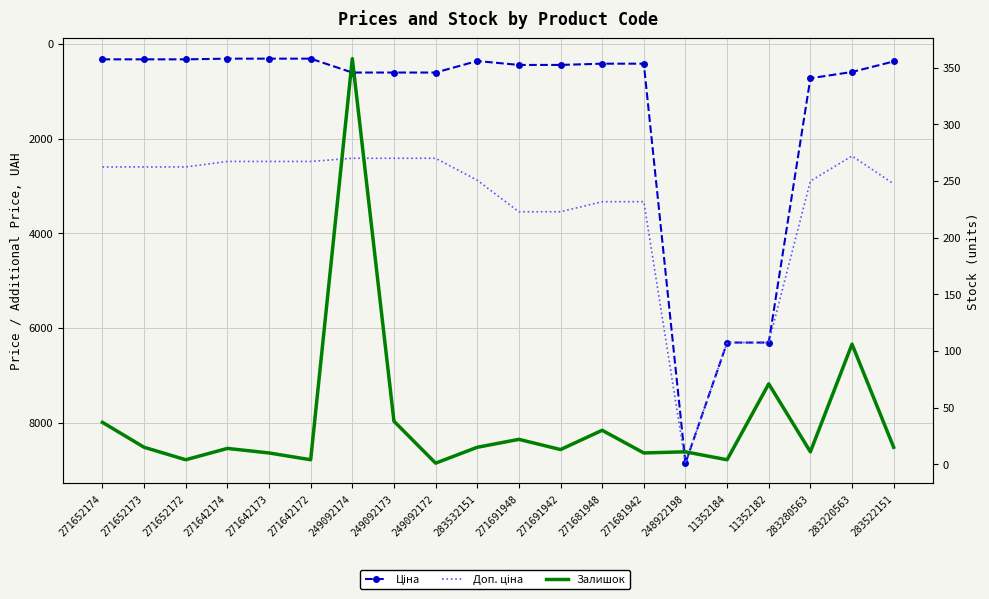

True or false: Ціна and Залишок cross at least once.

False